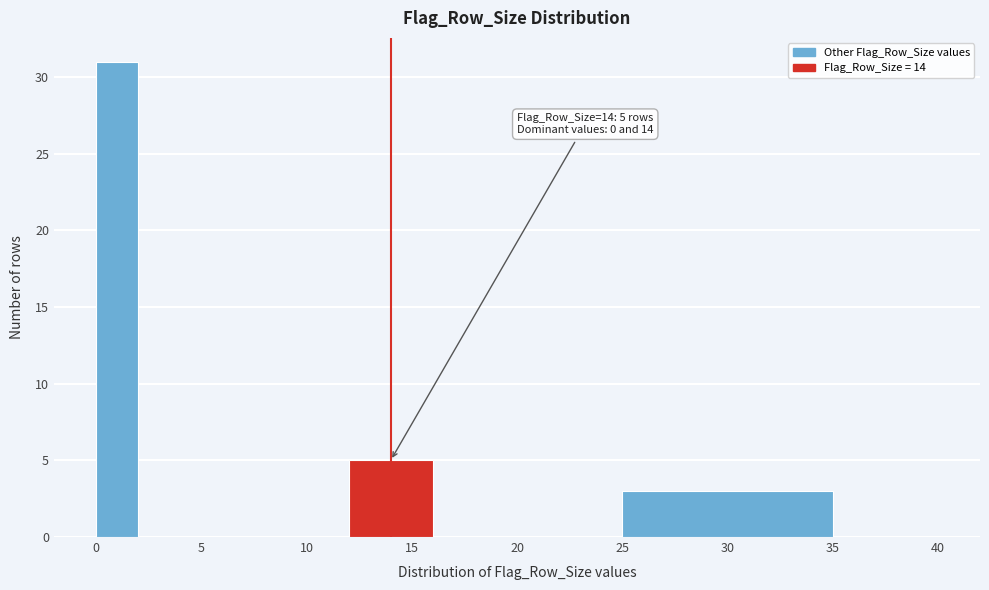

Over which range of the x-axis is the bar tallest?

0 to 2